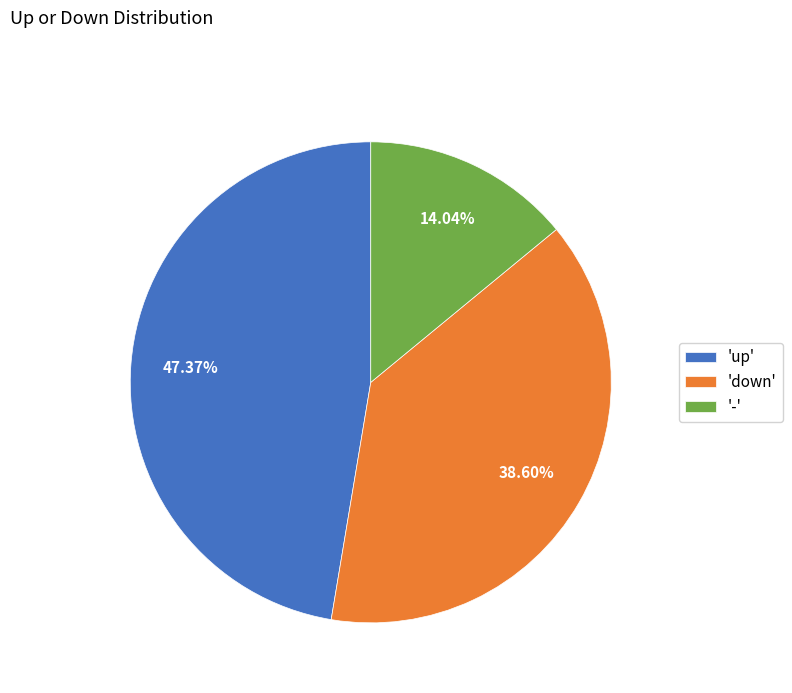

Approximately how many times larger is the value at 'up' compared to 'down'?

1.2